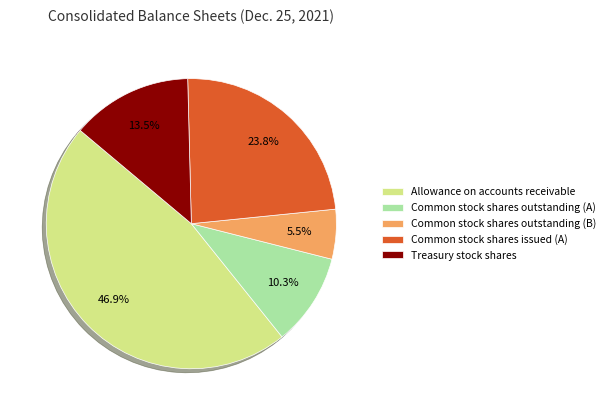

What portion of the pie excludes Common stock shares issued (A)?

76.2%